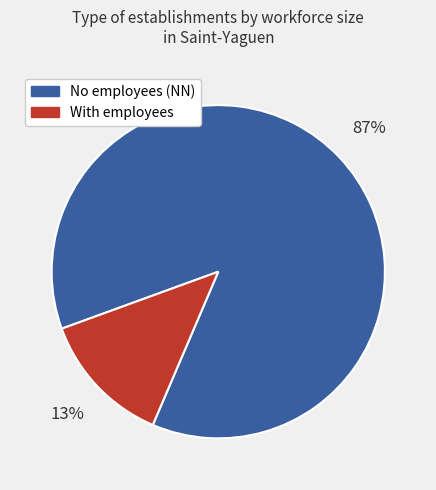

To the nearest percent, what is the average slice percentage?

50%